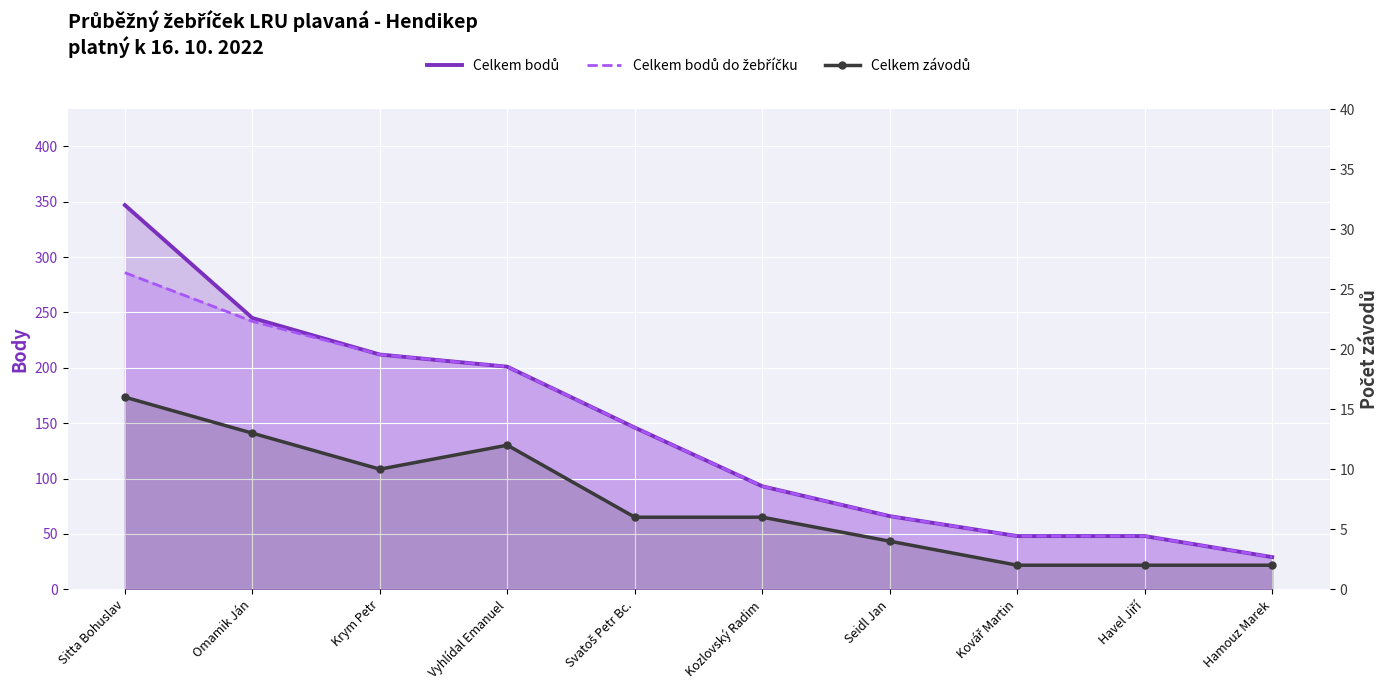

What is the maximum value for Celkem bodů do žebříčku?

286